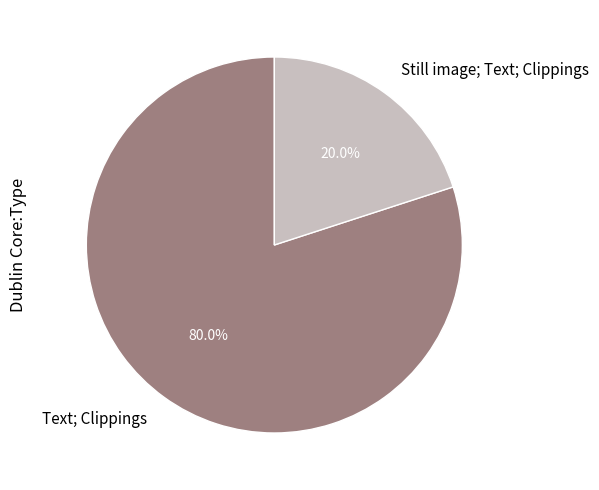

Which slice is the largest?

Text; Clippings